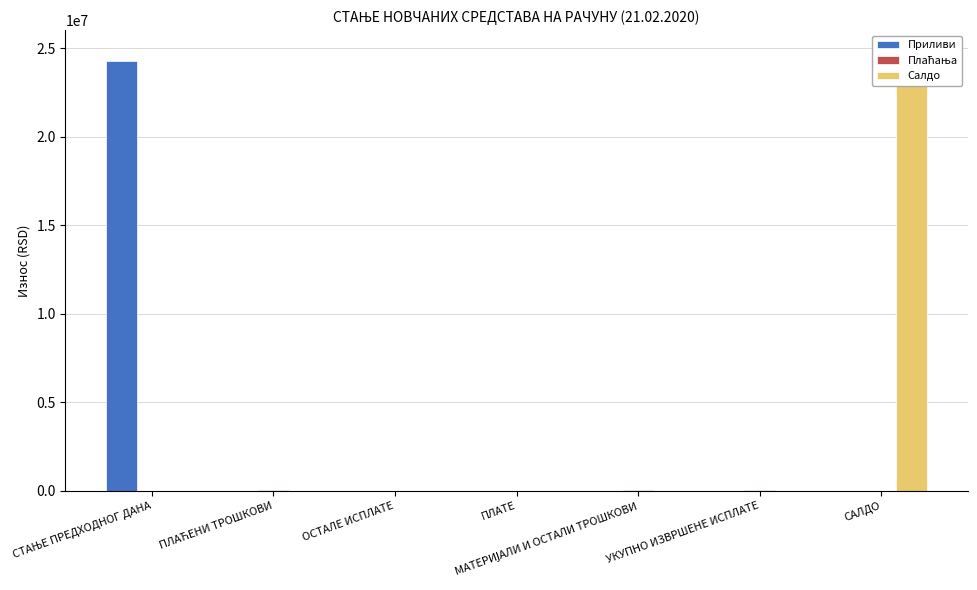

What is the difference between the maximum and minimum values in the Плаћања series?

36797.0